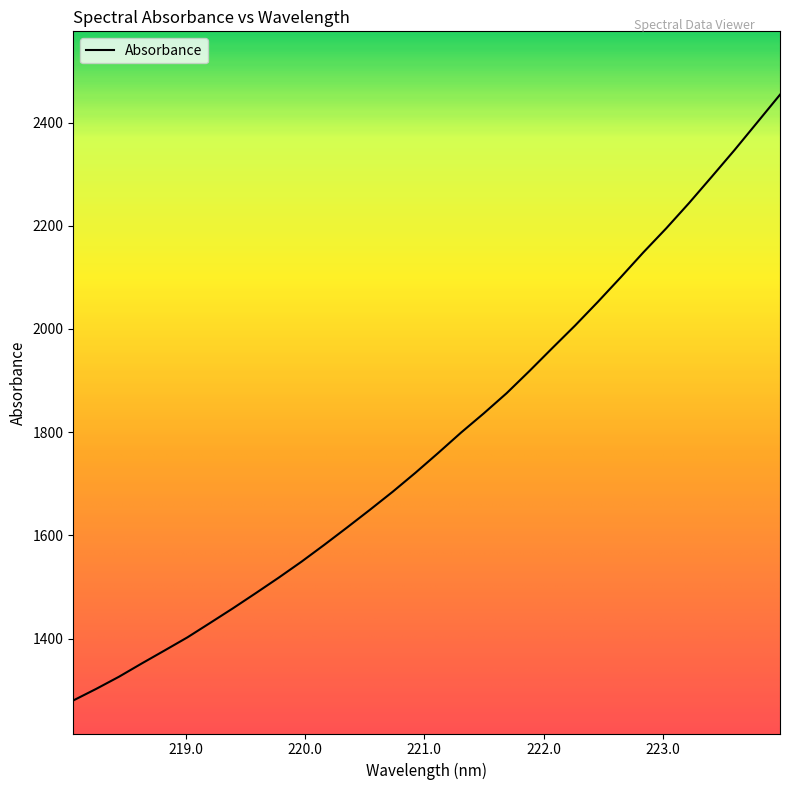

What is the sum of all values?

57132.7